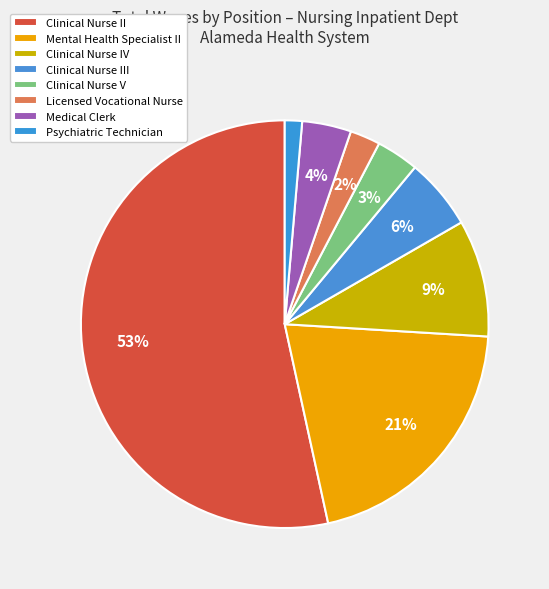

Which slice is the smallest?

Psychiatric Technician